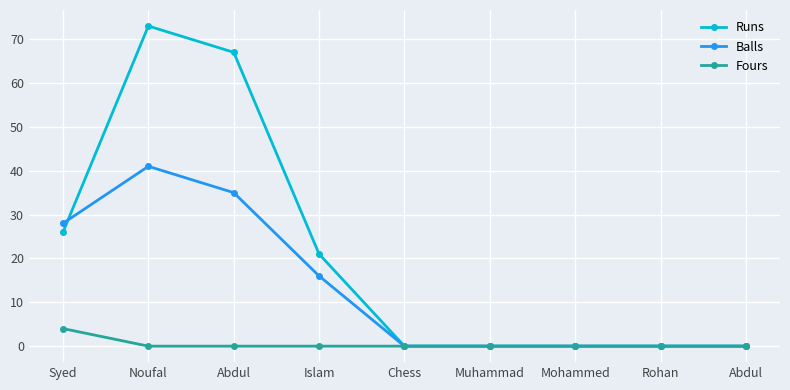

How many categories are shown in the chart?

9